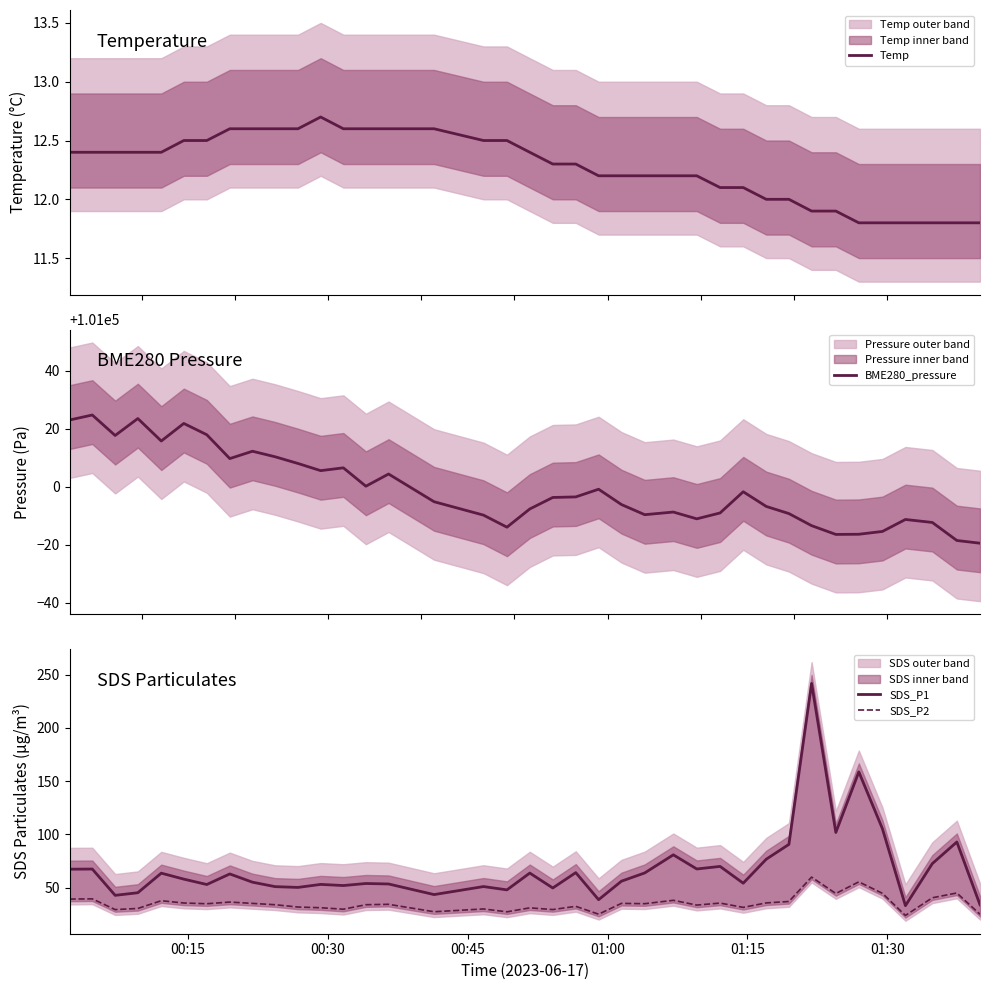

What is the maximum value for SDS_P2?

60.0